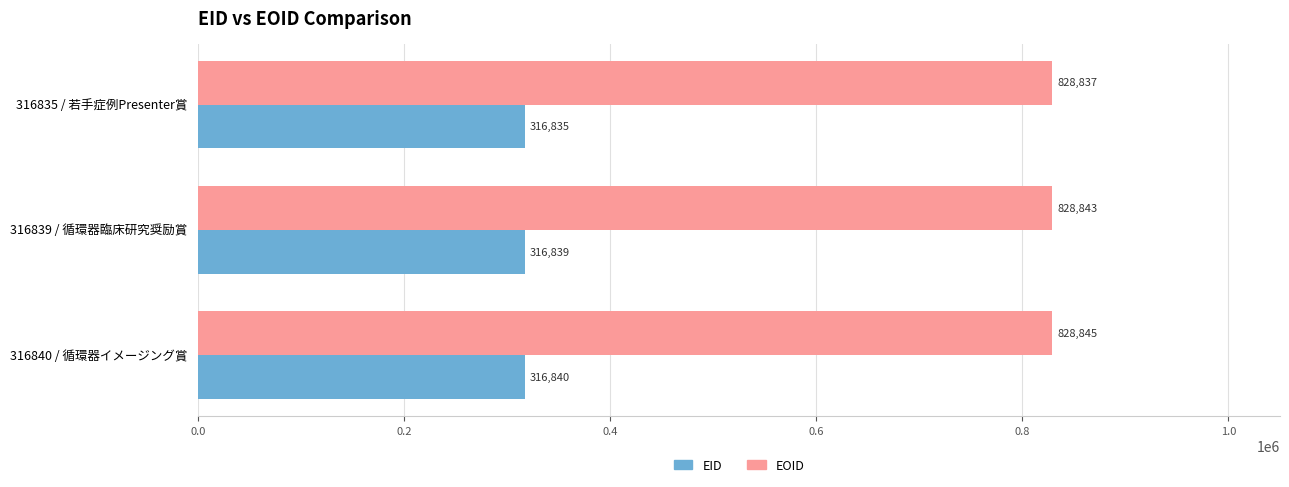

Is it true that EID equals 513302 at 316839 / 循環器臨床研究奨励賞?

False